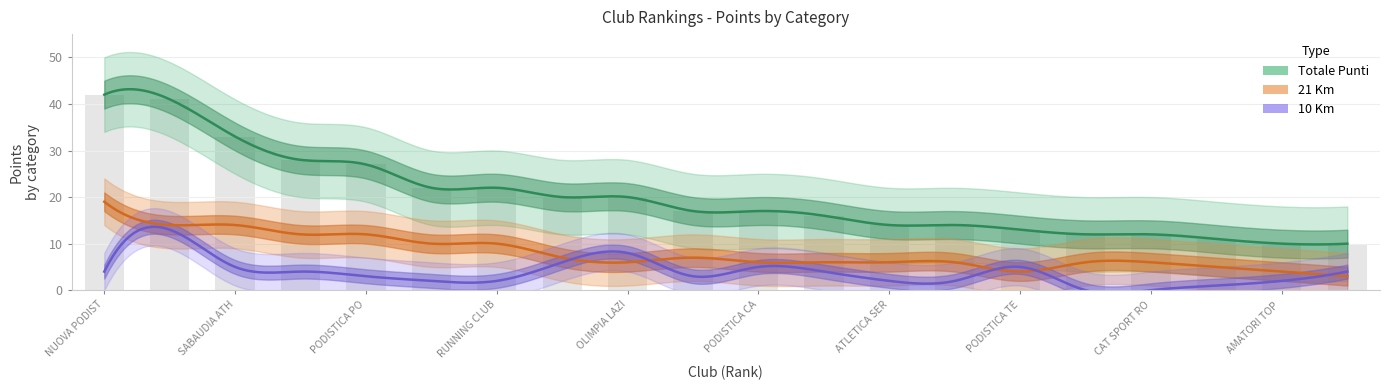

At which category is the sum across all series the highest?

2